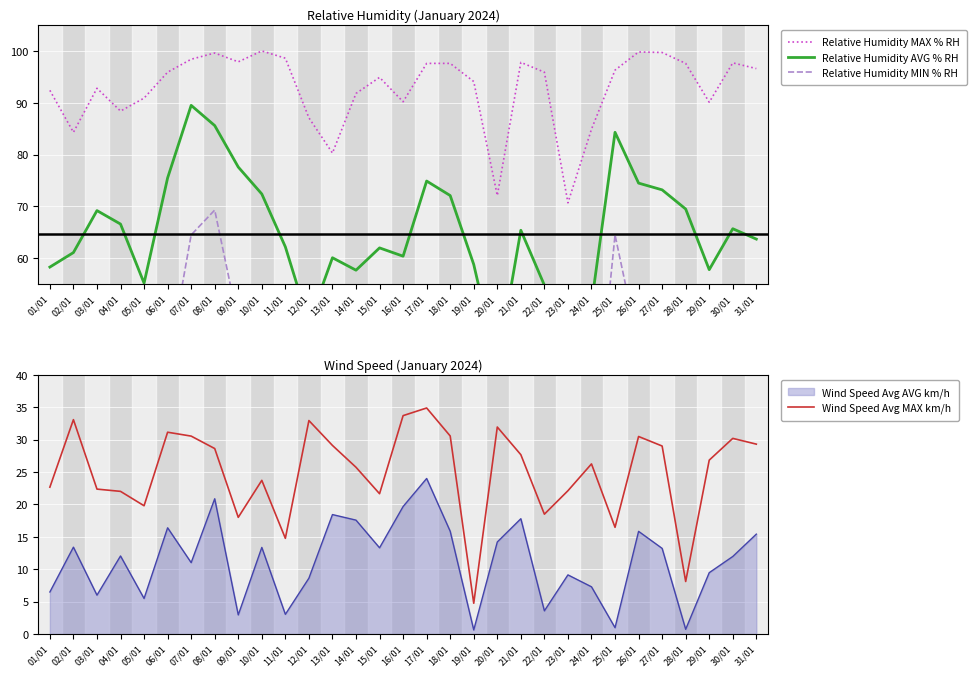

True or false: Relative Humidity AVG % RH and Relative Humidity MIN % RH cross at least once.

False